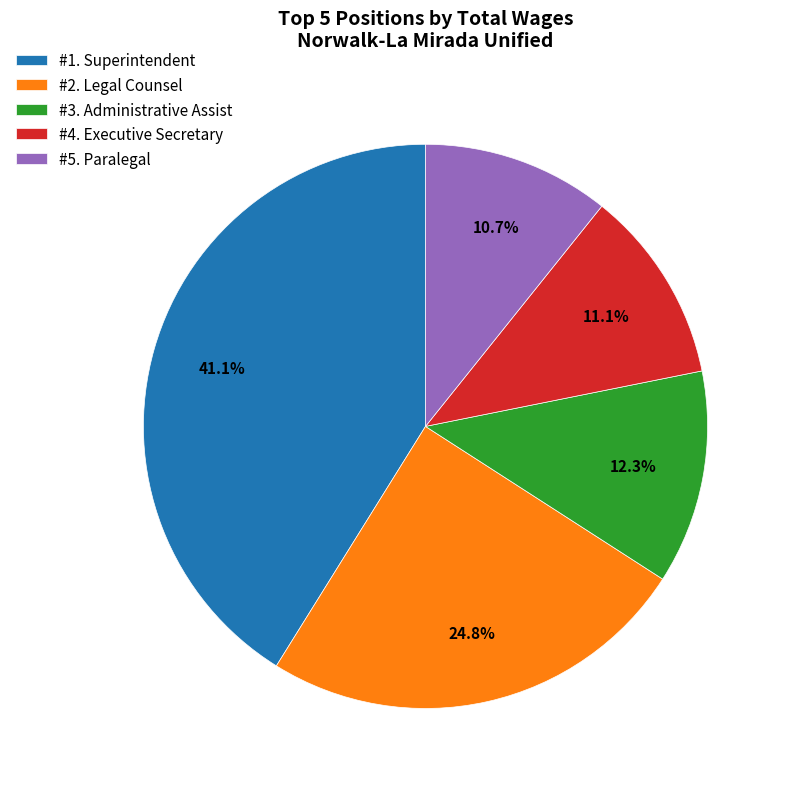

Approximately how many times larger is the value at #2. Legal Counsel compared to #4. Executive Secretary?

2.2